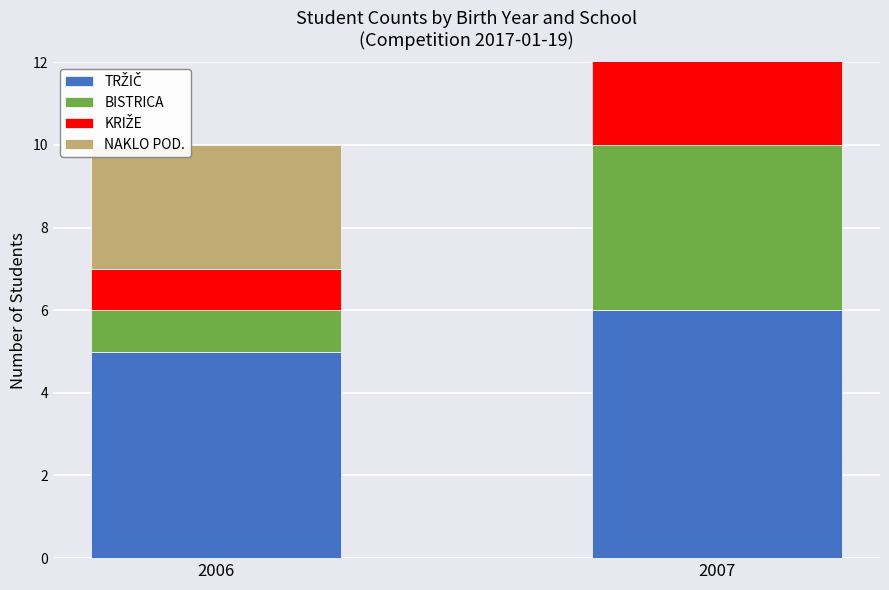

What is the value of the BISTRICA bar at the 2nd from the left?

4